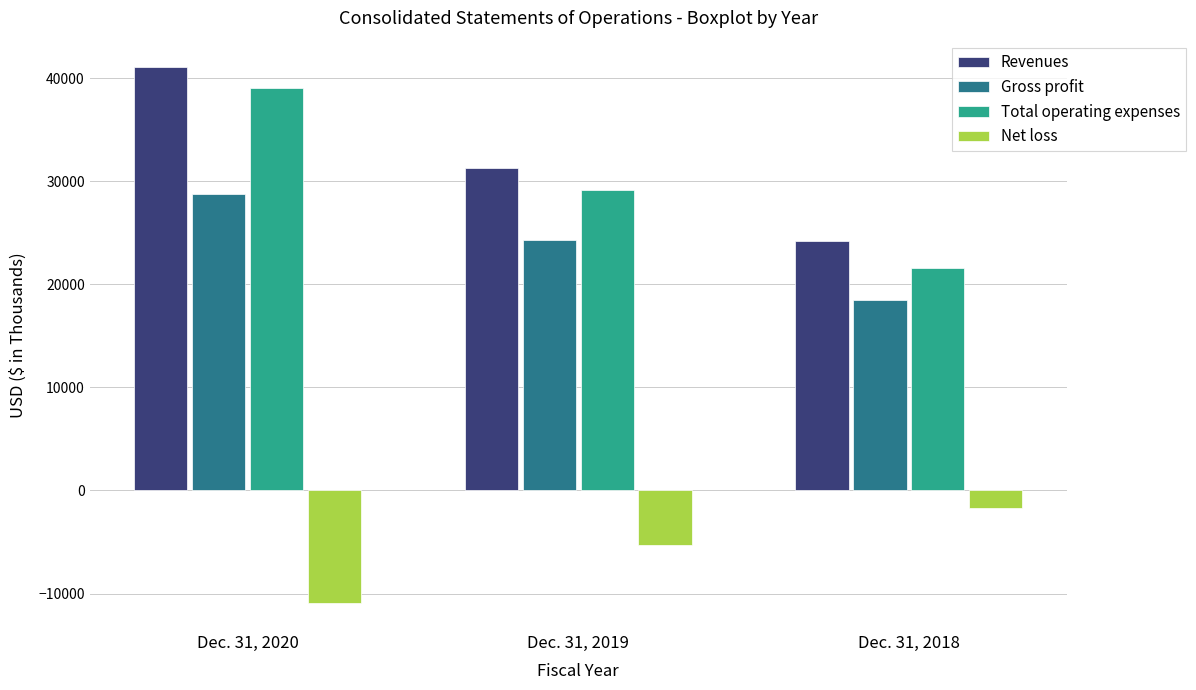

Reading left to right, extract all data points from this chart.

Revenues: Dec. 31, 2020=41034	Dec. 31, 2019=31258	Dec. 31, 2018=24189
Gross profit: Dec. 31, 2020=28711	Dec. 31, 2019=24274	Dec. 31, 2018=18463
Total operating expenses: Dec. 31, 2020=39055	Dec. 31, 2019=29168	Dec. 31, 2018=21584
Net loss: Dec. 31, 2020=-10939	Dec. 31, 2019=-5268	Dec. 31, 2018=-1729